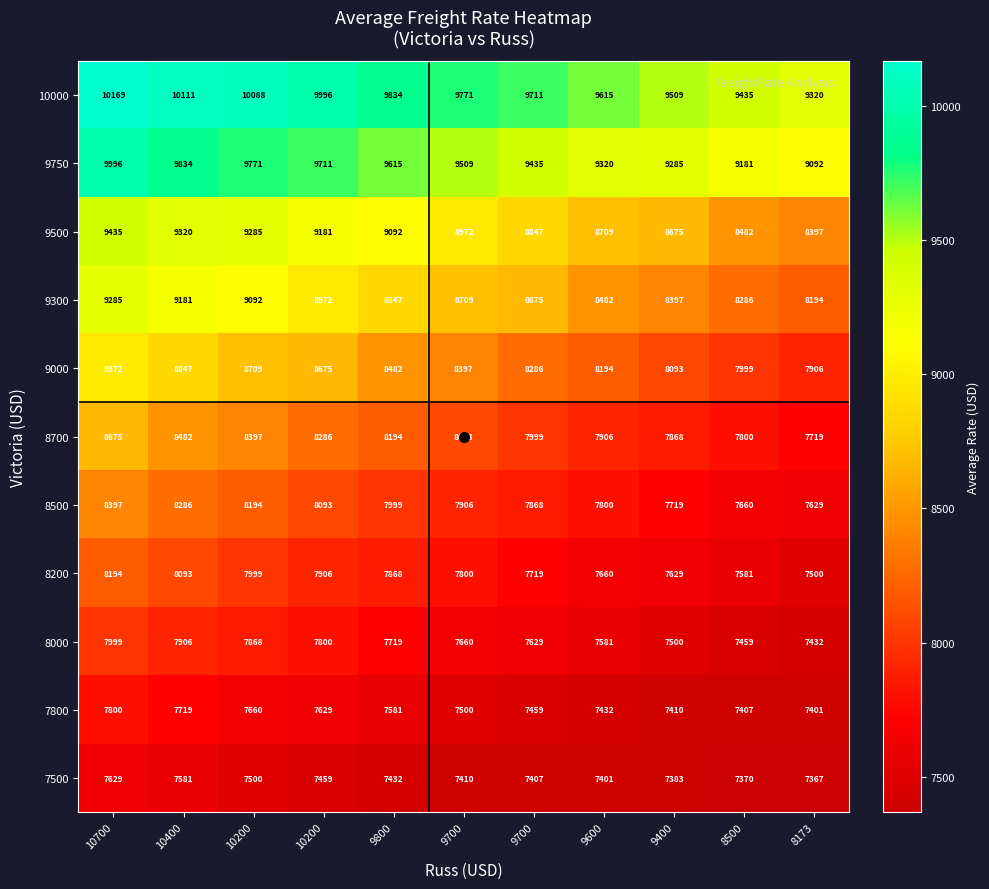

How many values in the 8200 series are below 7800?

5